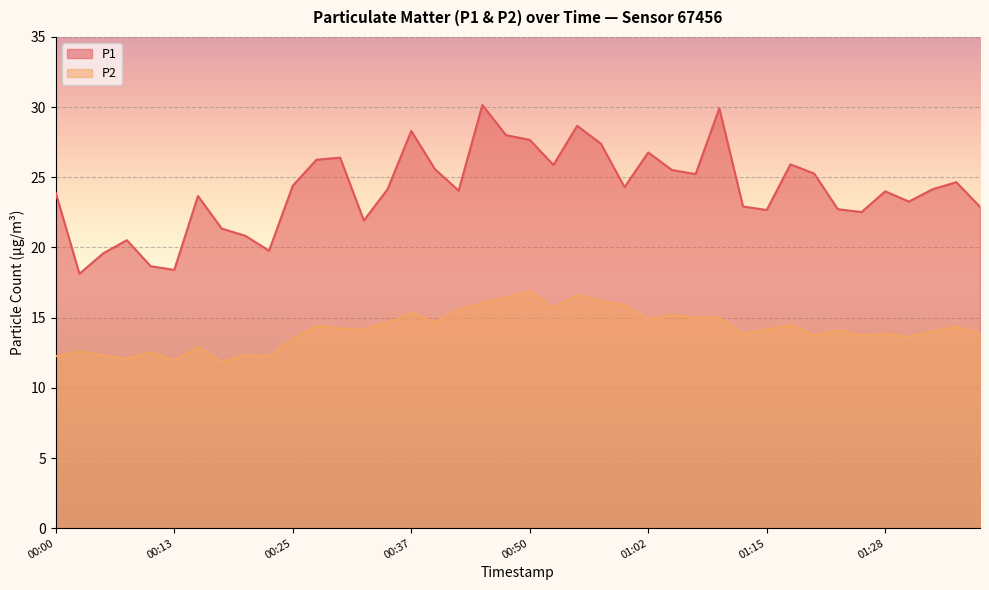

Where does the P2 series first go above 14?

00:28